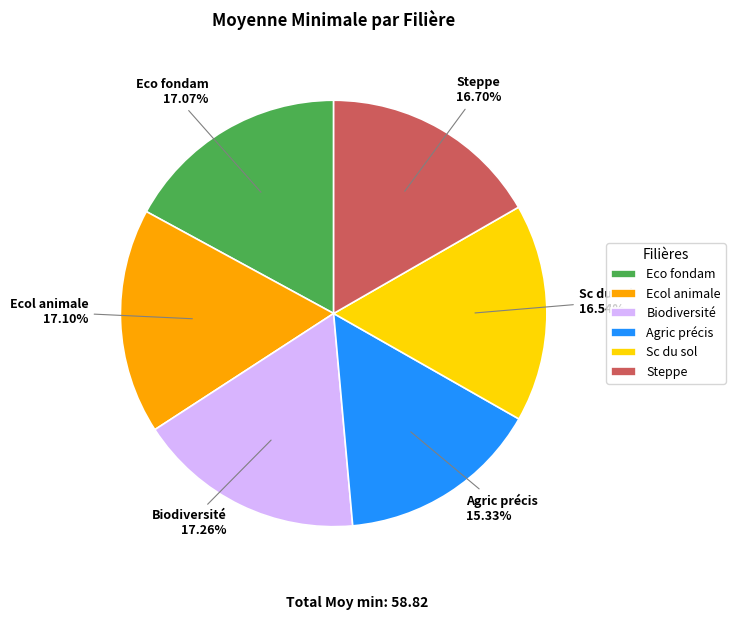

Which slice is the smallest?

Agric précis